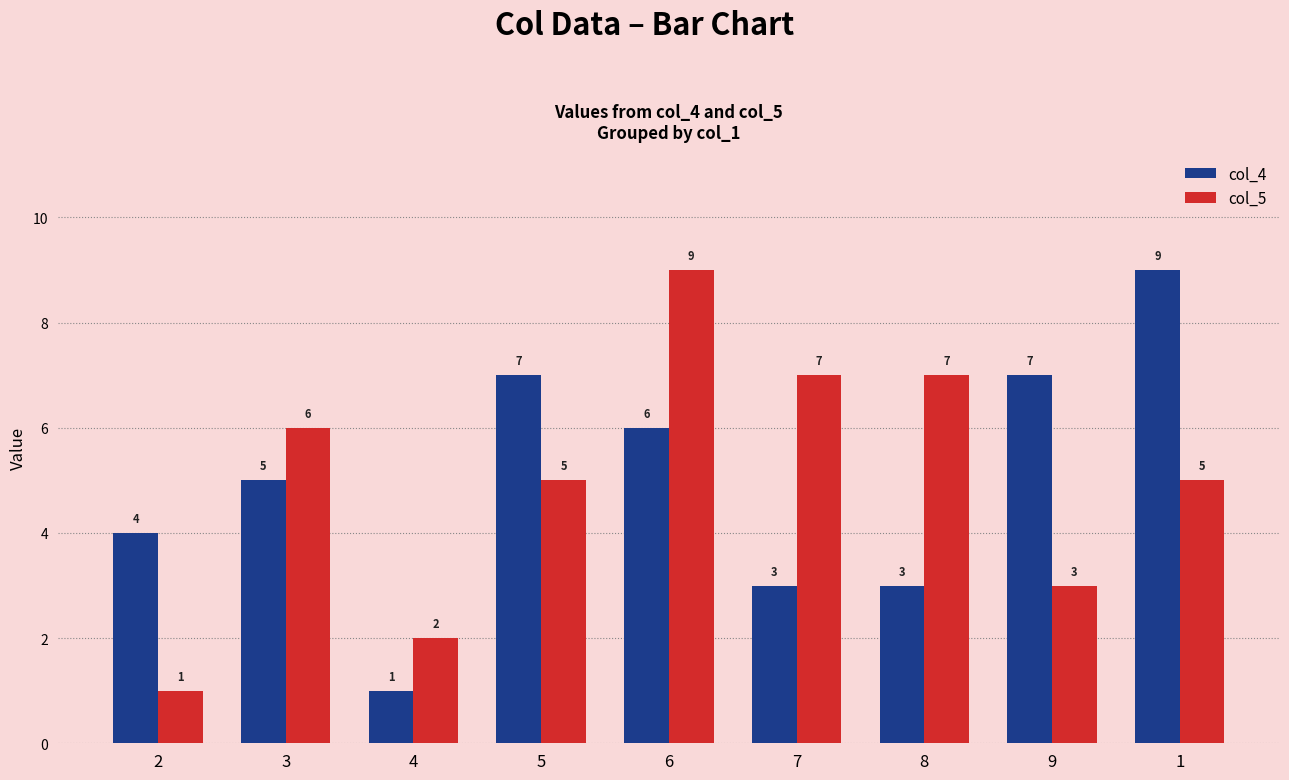

At which category is the sum across all series the highest?

6